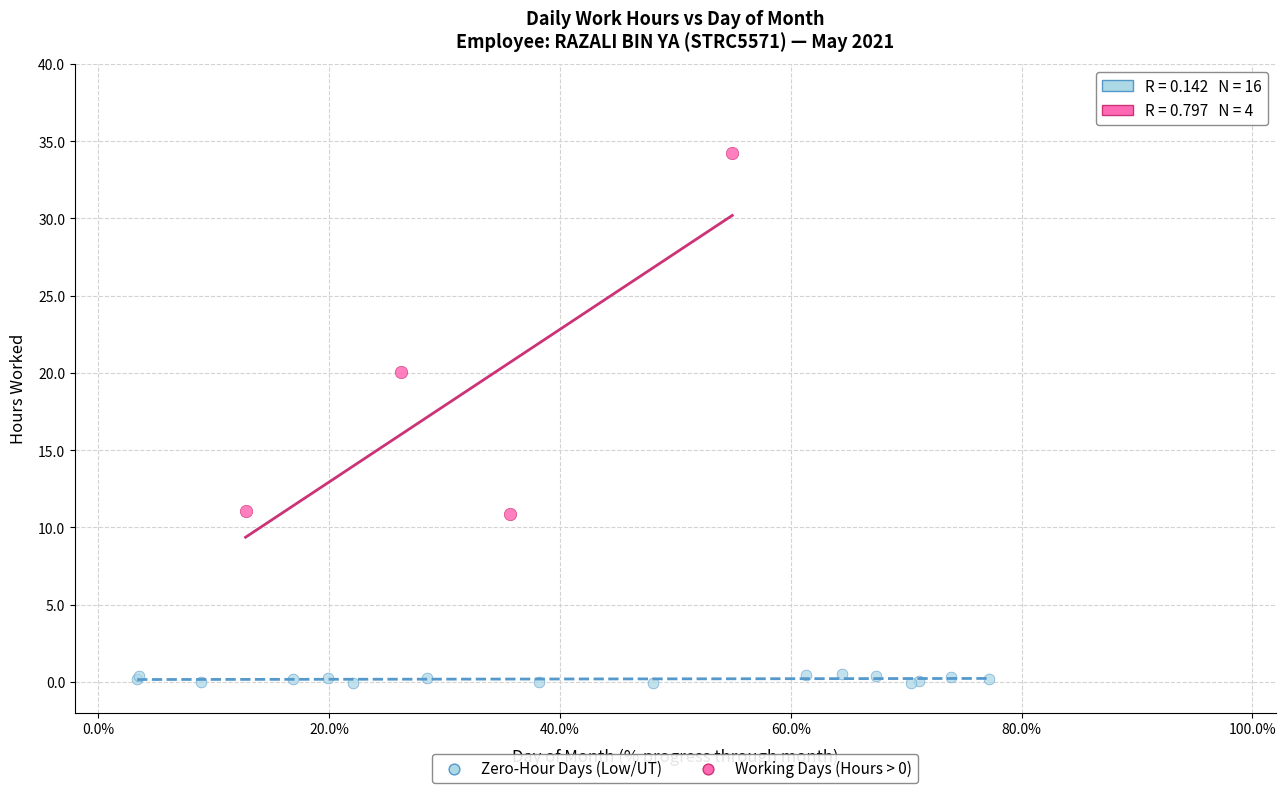

Which series reaches the minimum Y coordinate?

Zero-Hour Days (Low/UT)